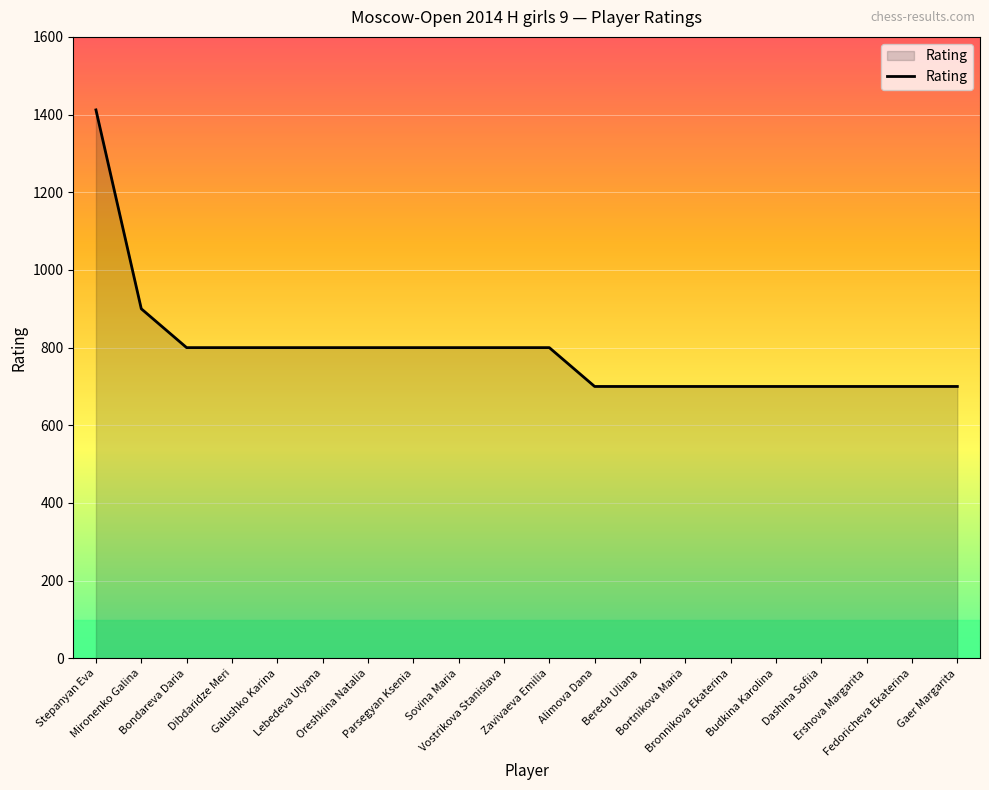

Reading left to right, extract all data points from this chart.

1412	900	800	800	800	800	800	800	800	800	800	700	700	700	700	700	700	700	700	700